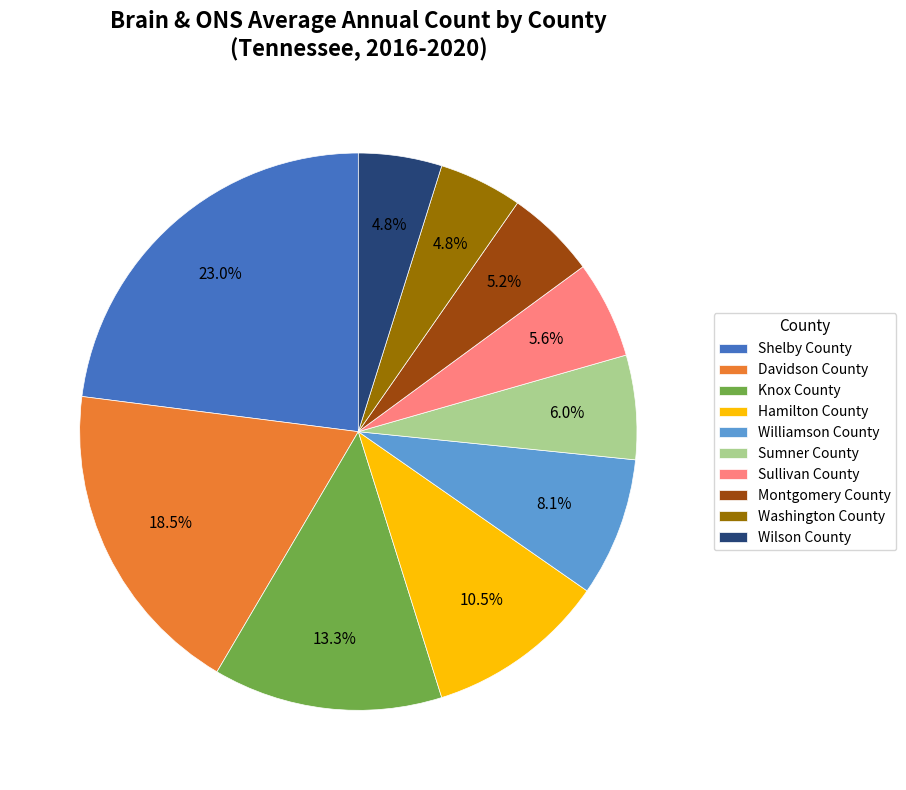

Count the number of slices in the pie.

10